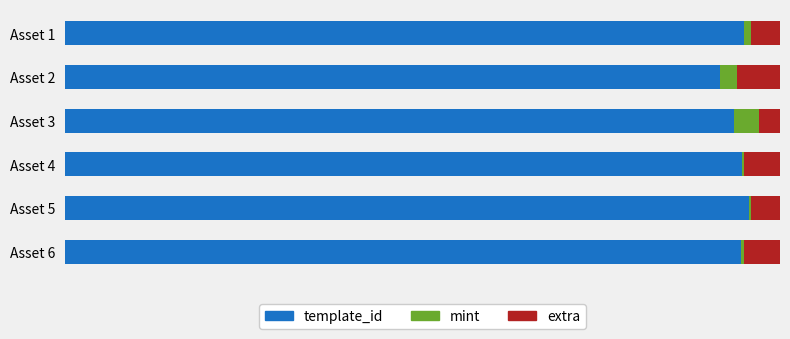

What is the sum of all mint values?

0.1